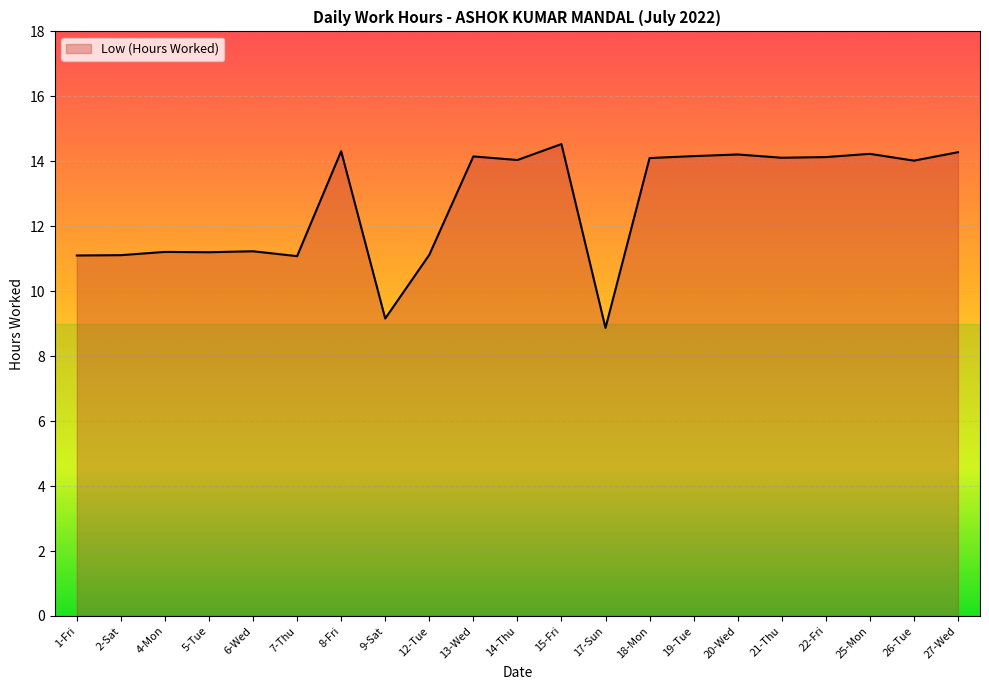

At which category does the chart reach its minimum across all series?

17-Sun